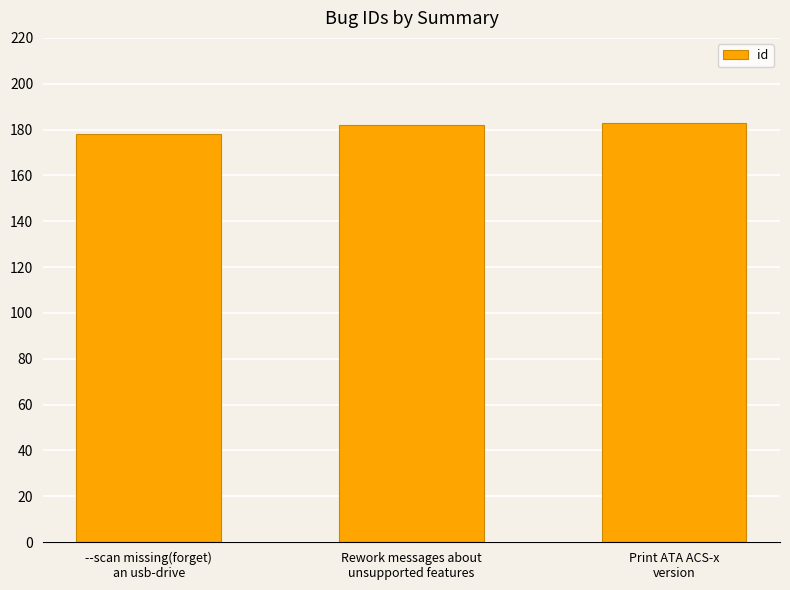

What is the value of the 1st bar from the left?

178